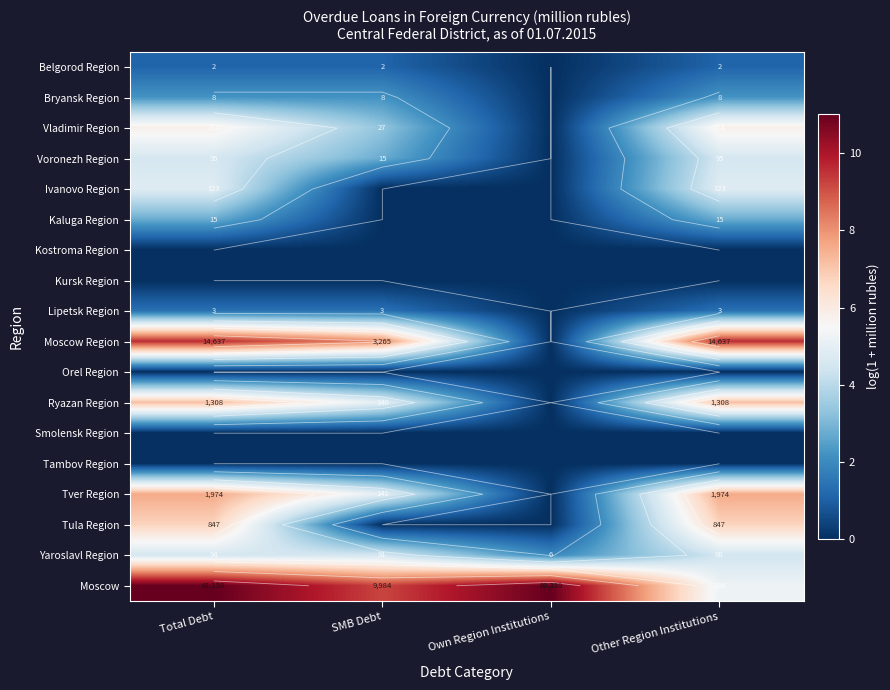

The value of Voronezh Region at SMB Debt is 3.9. True or false?

False